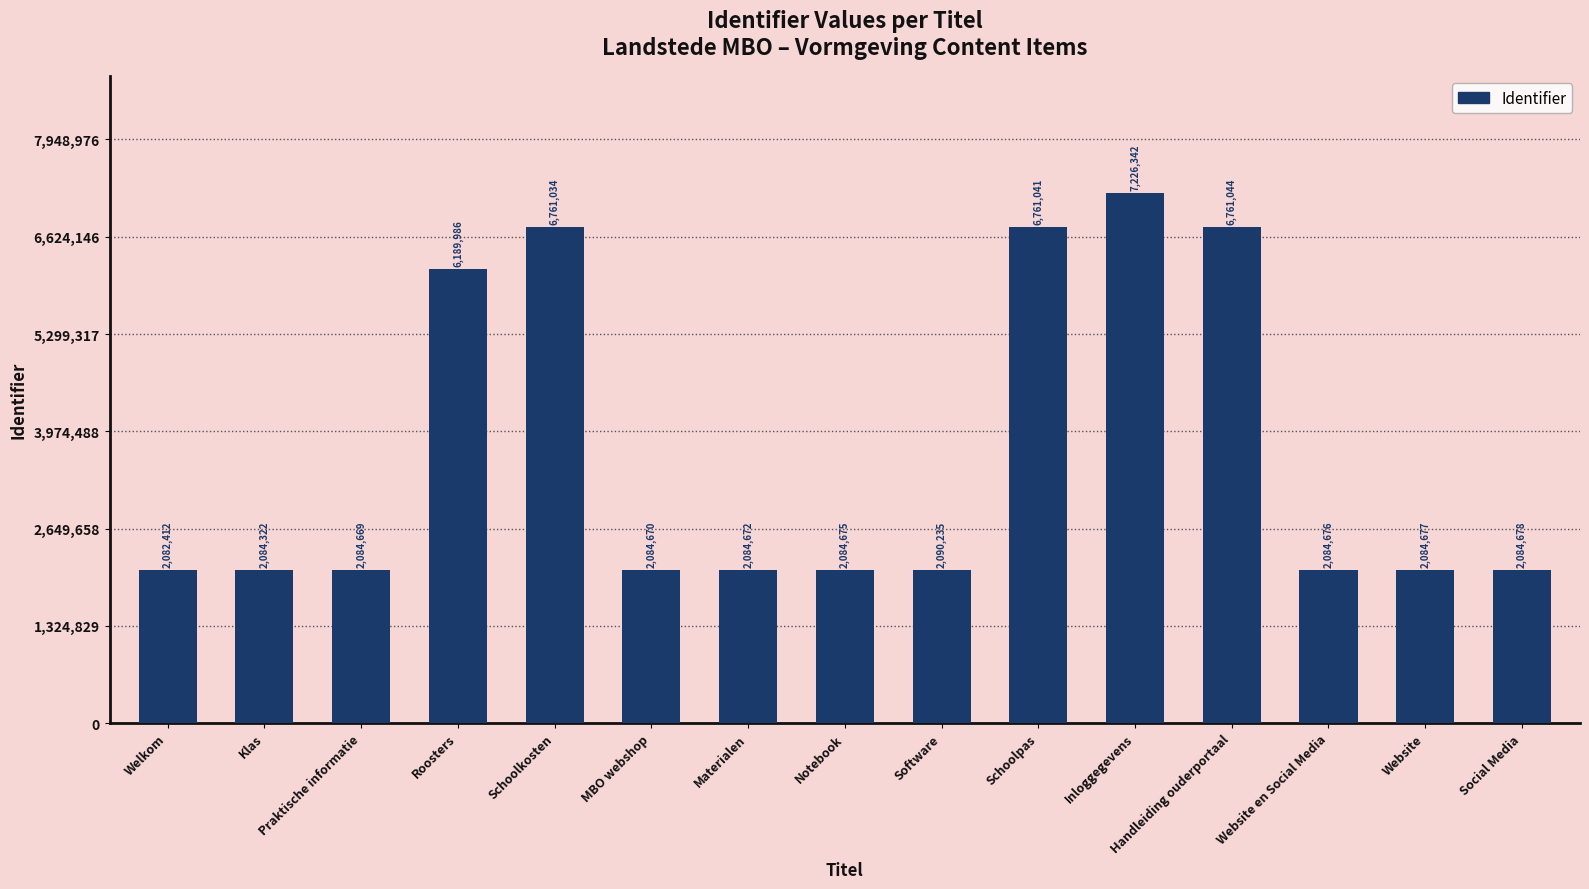

What is the change in value from Materialen to Social Media?

+6